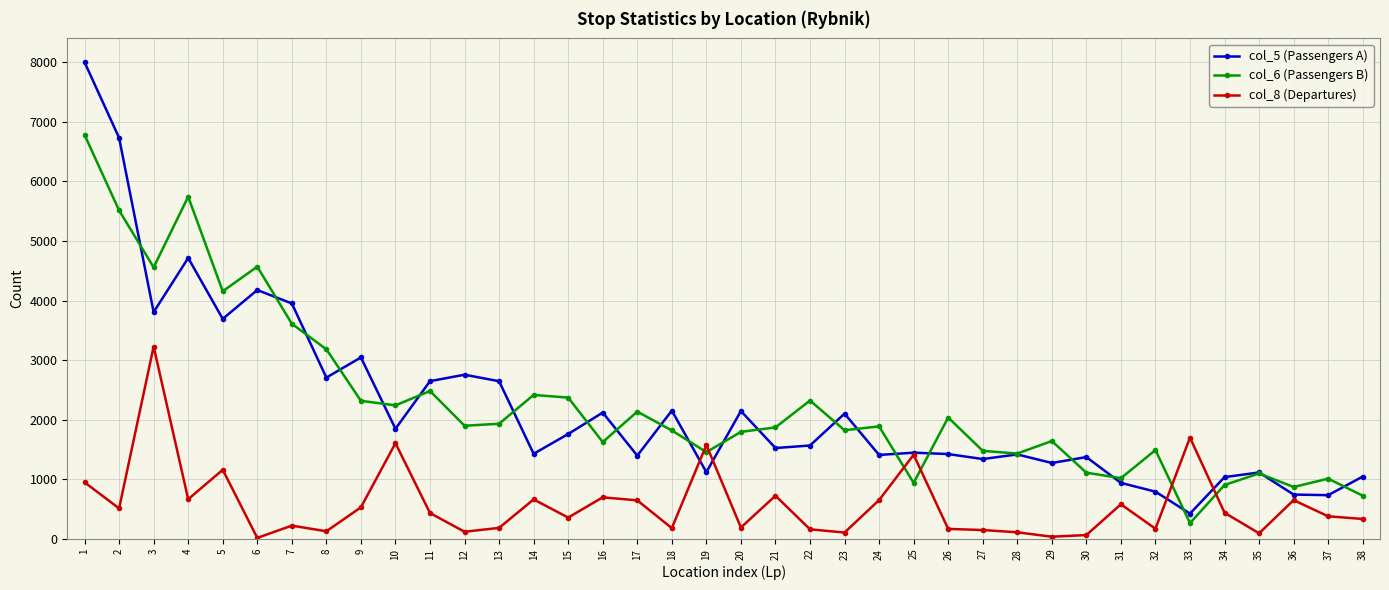

How many values in the col_8 (Departures) series are below 435?

19